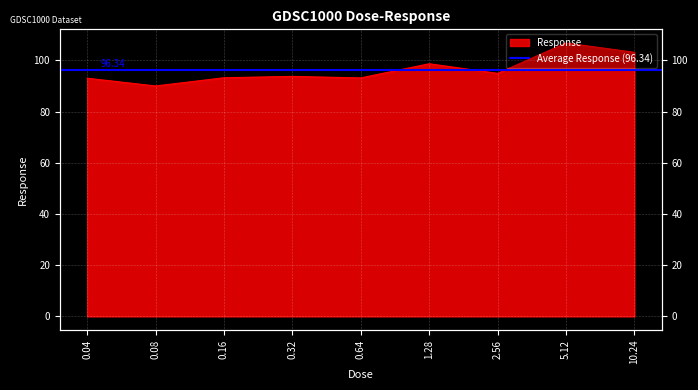

What position from the left is 0.64?

5